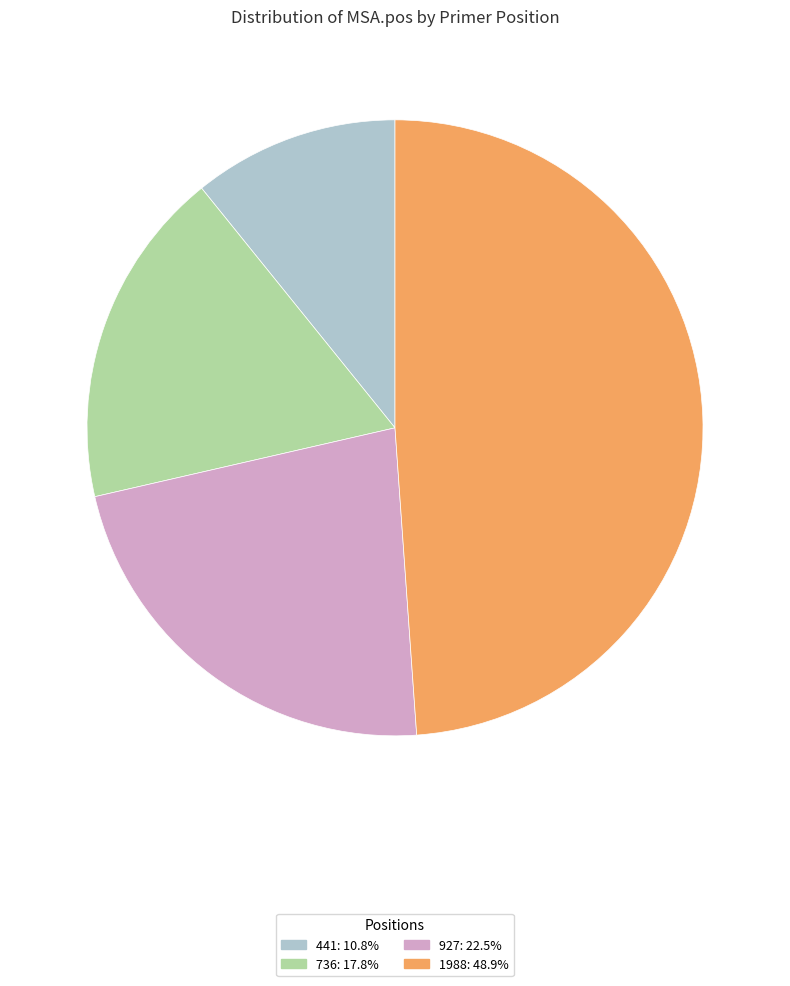

What is the ratio of the value at 441 to the value at 1988?

0.2